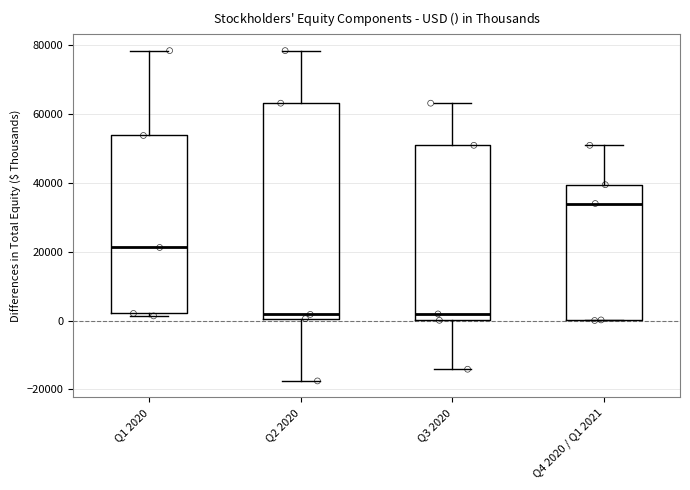

Where is the lower edge of the box for Q4 2020 / Q1 2021 on the y-axis? The values are not printed on the chart, so give them approximately, as read against the axis.

0